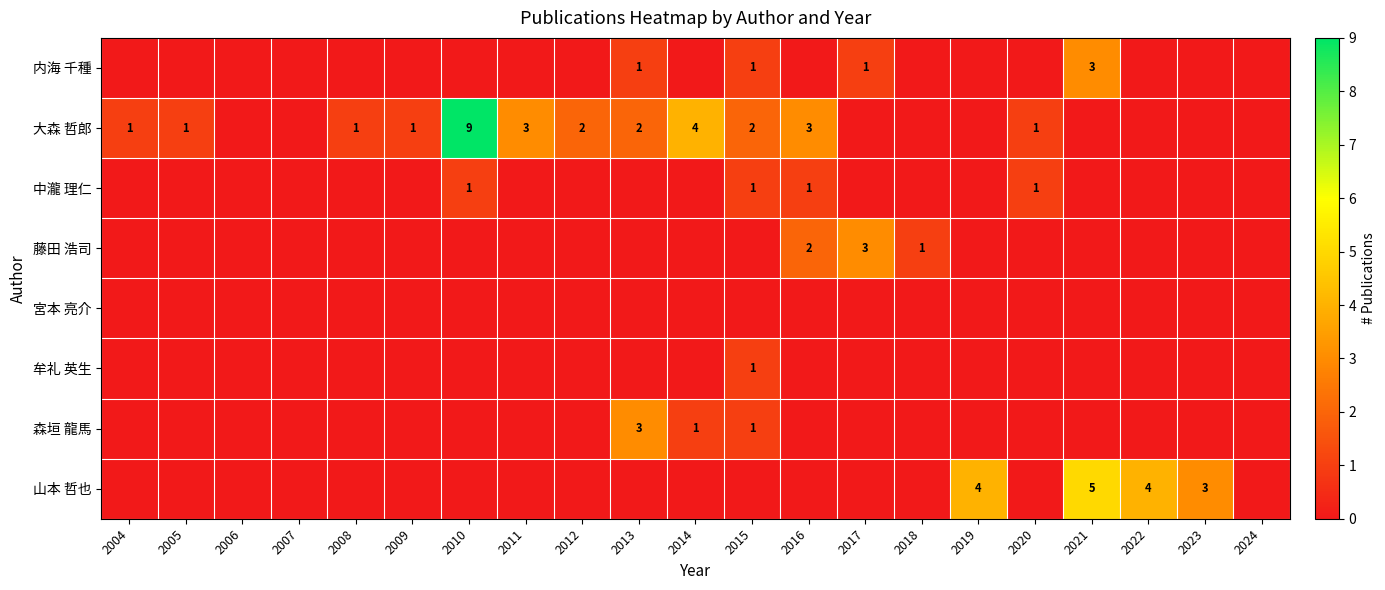

Rank the series at 2017 from lowest to highest value.

大森 哲郎, 中瀧 理仁, 宮本 亮介, 牟礼 英生, 森垣 龍馬, 山本 哲也, 内海 千種, 藤田 浩司